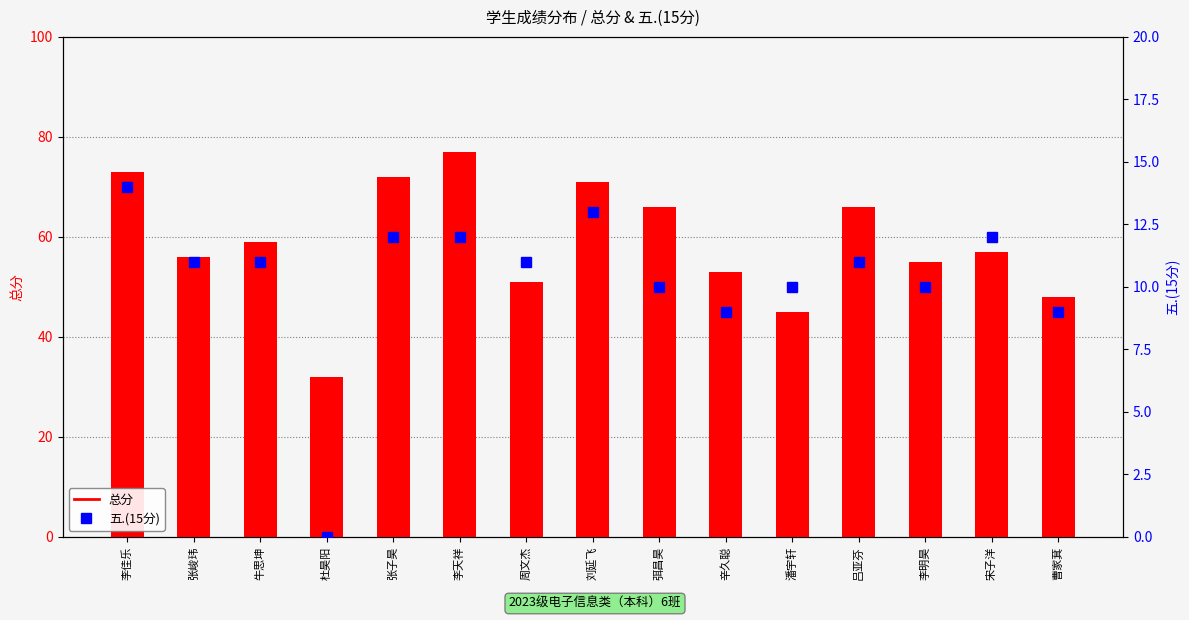

Which series has the widest spread of values?

总分